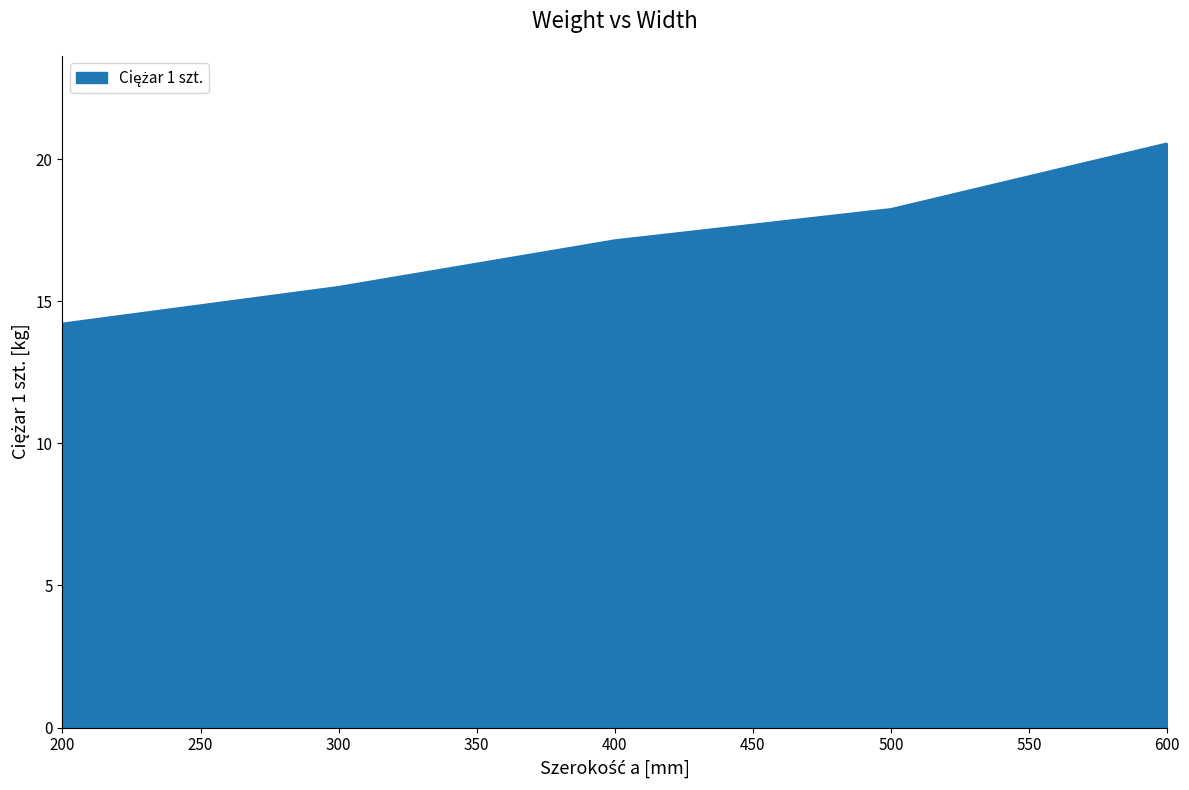

True or false: the data shows 17.1 at 400.

True